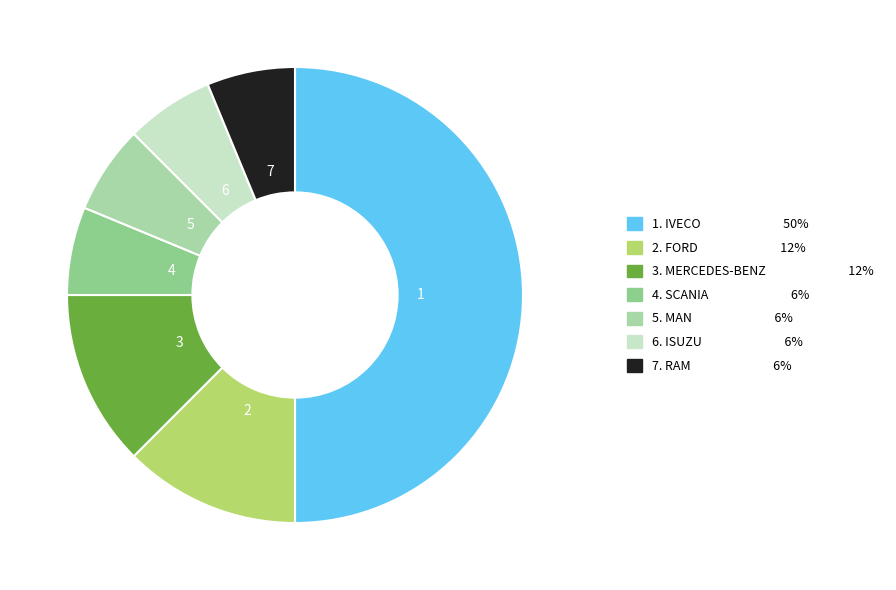

How many segments does this pie chart have?

7